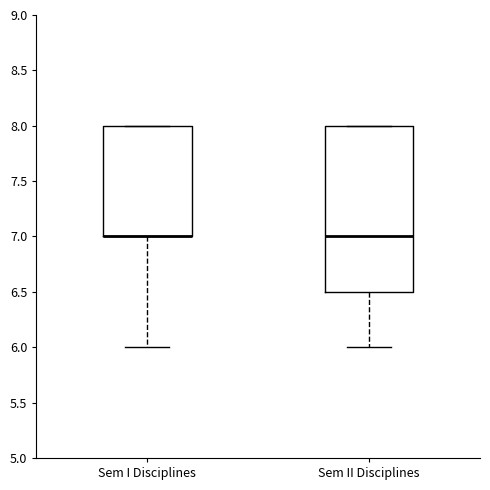

Reading left to right, transcribe this box plot: for each box, give where its median line is, the range the box spans, and where its two whiskers end, as read against the y-axis. The values are not printed on the chart, so give them approximately, as read against the axis.

Sem I Disciplines: median 7.0 (drawn on the box's lower edge), box 7.0 to 8.0, whiskers 6.0 to 8.0
Sem II Disciplines: median 7.0, box 6.5 to 8.0, whiskers 6.0 to 8.0